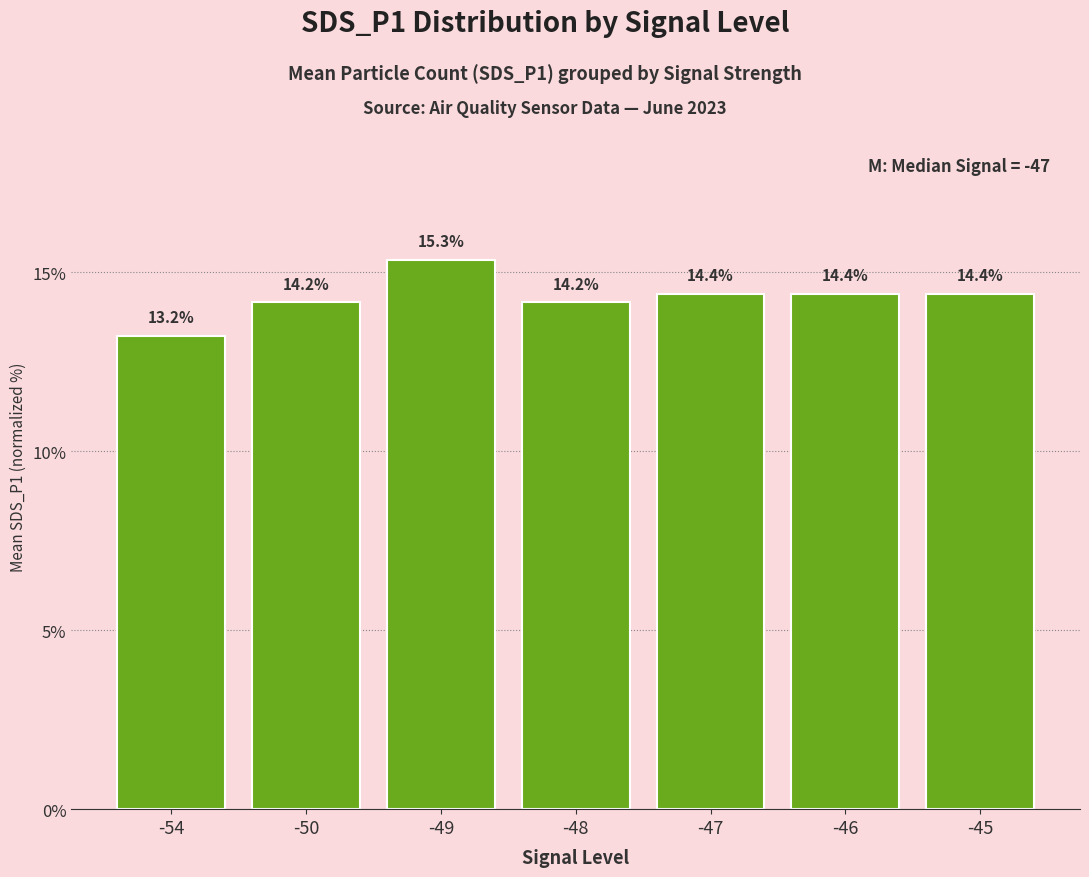

What is the maximum value shown in the chart?

15.3